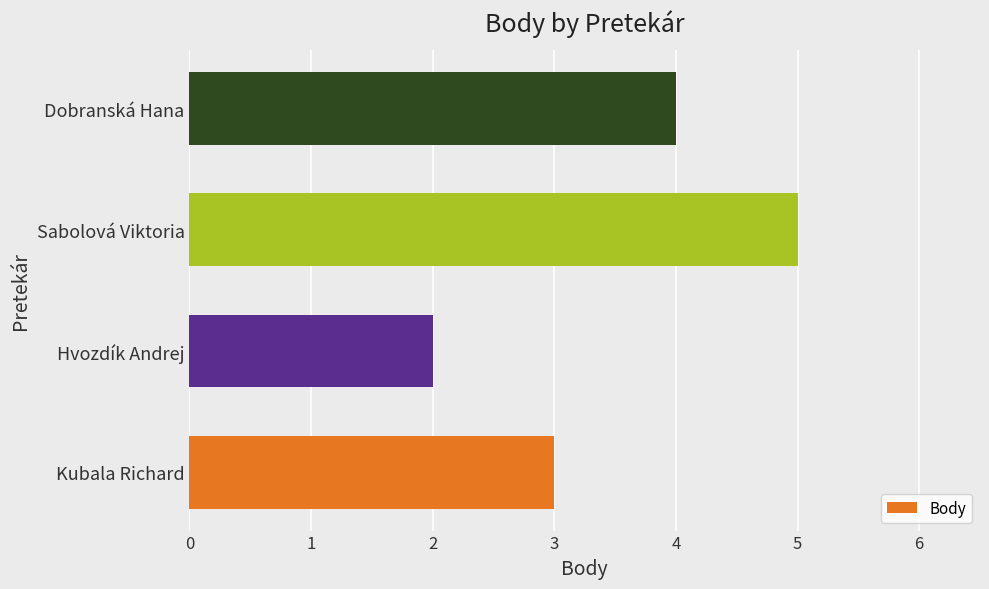

Rank the categories by value from lowest to highest.

Hvozdík Andrej, Kubala Richard, Dobranská Hana, Sabolová Viktoria